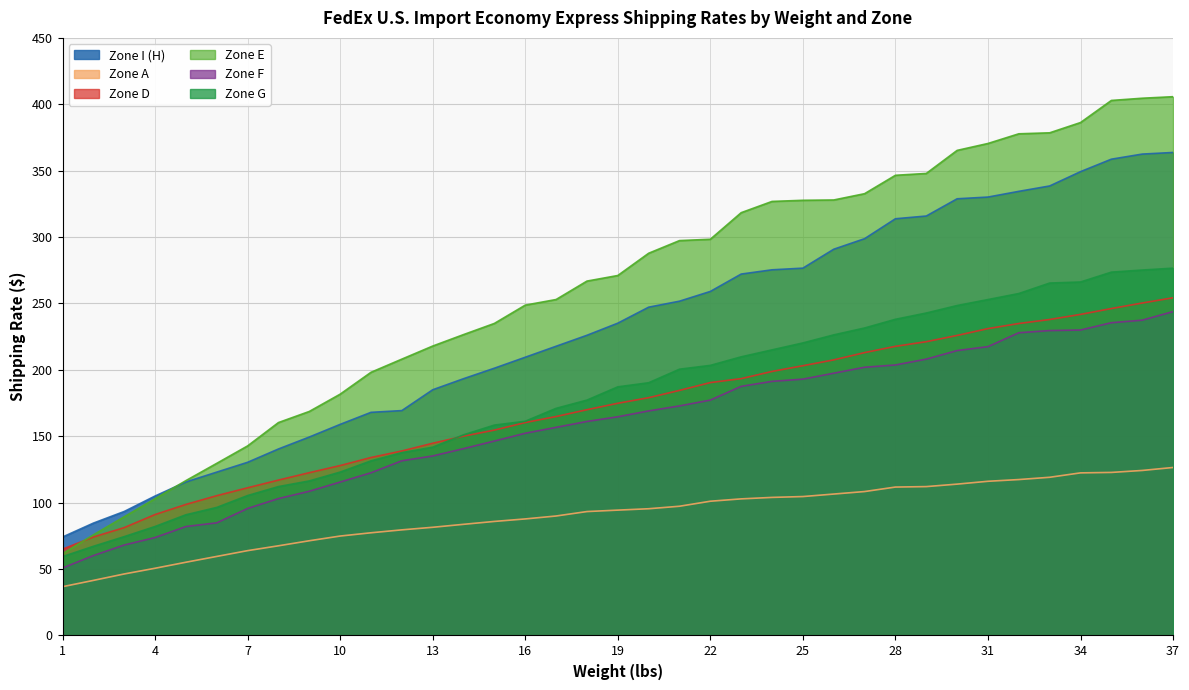

True or false: Zone F and Zone G cross at least once.

False